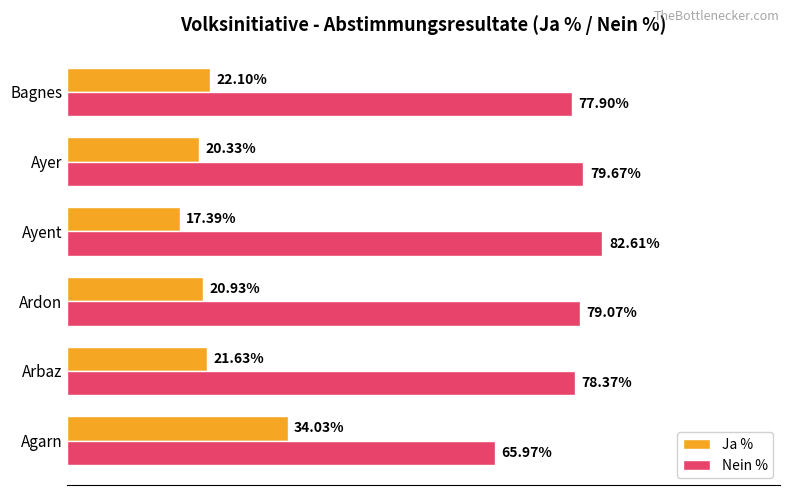

What are all the series names shown in the legend?

Ja %, Nein %